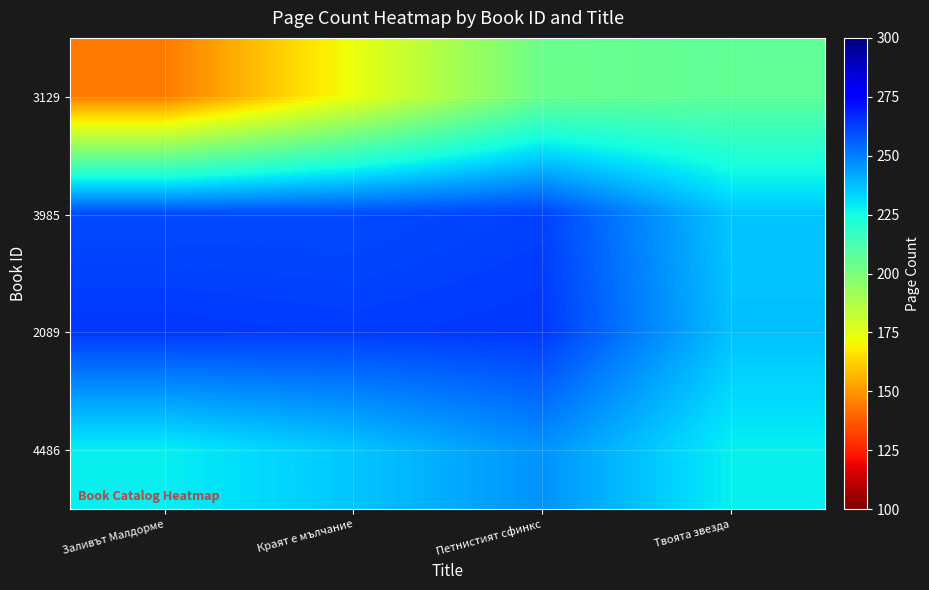

Which series changed the most between Заливът Малдорме and Твоята звезда?

3129